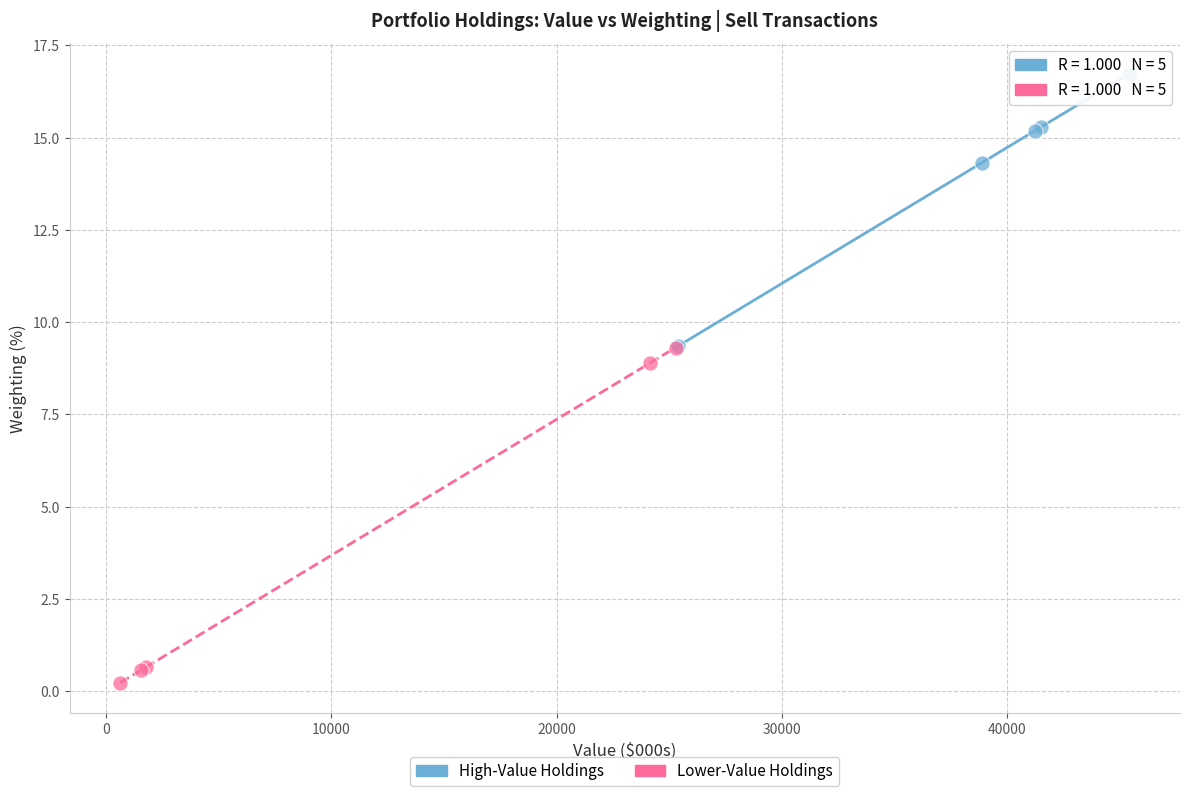

Which series contains the lowest Y value?

Lower-Value Holdings